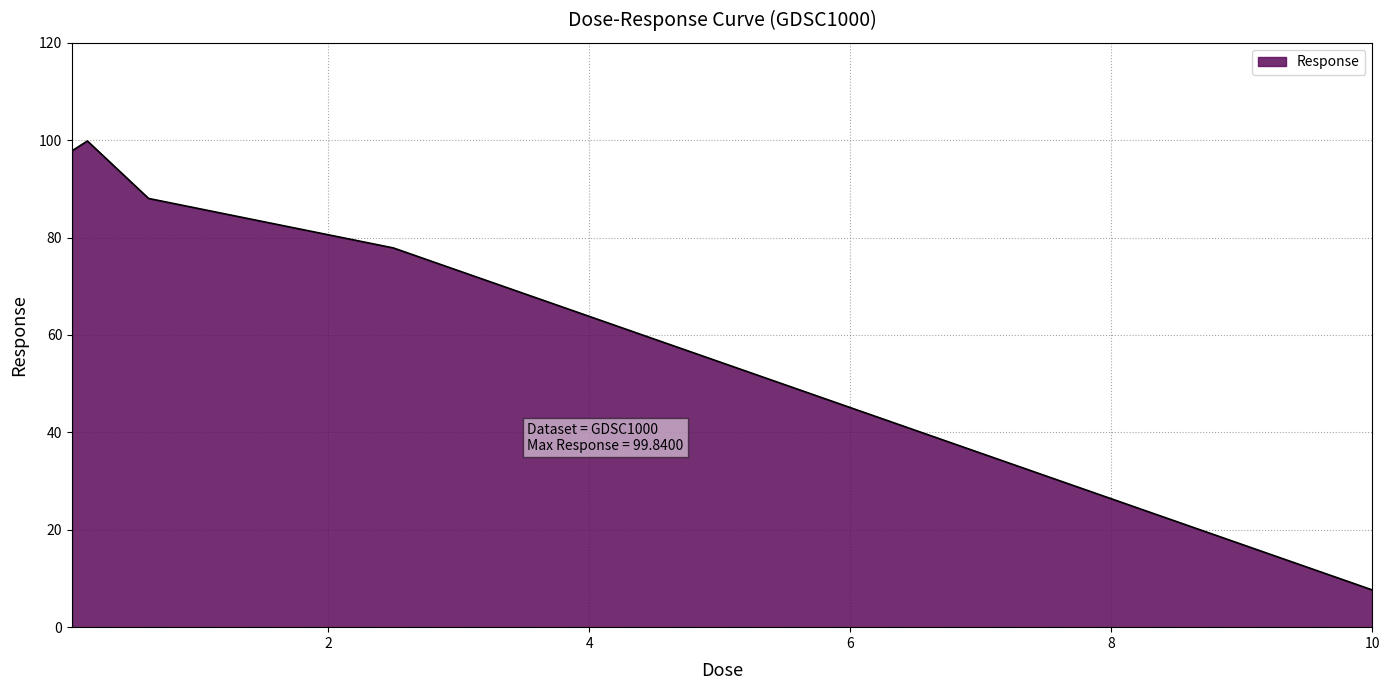

True or false: there are more than 1 points higher than both neighbors.

False